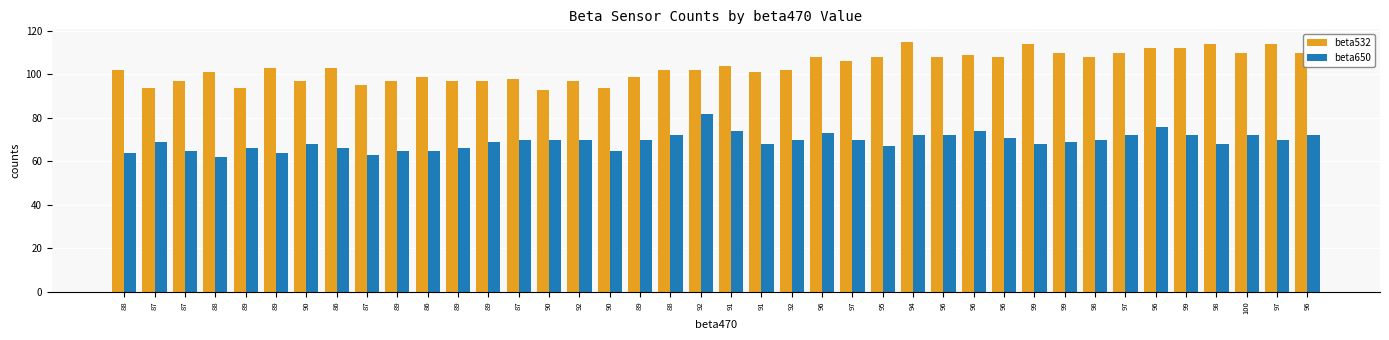

Which category has the highest value in the beta650 series?

92